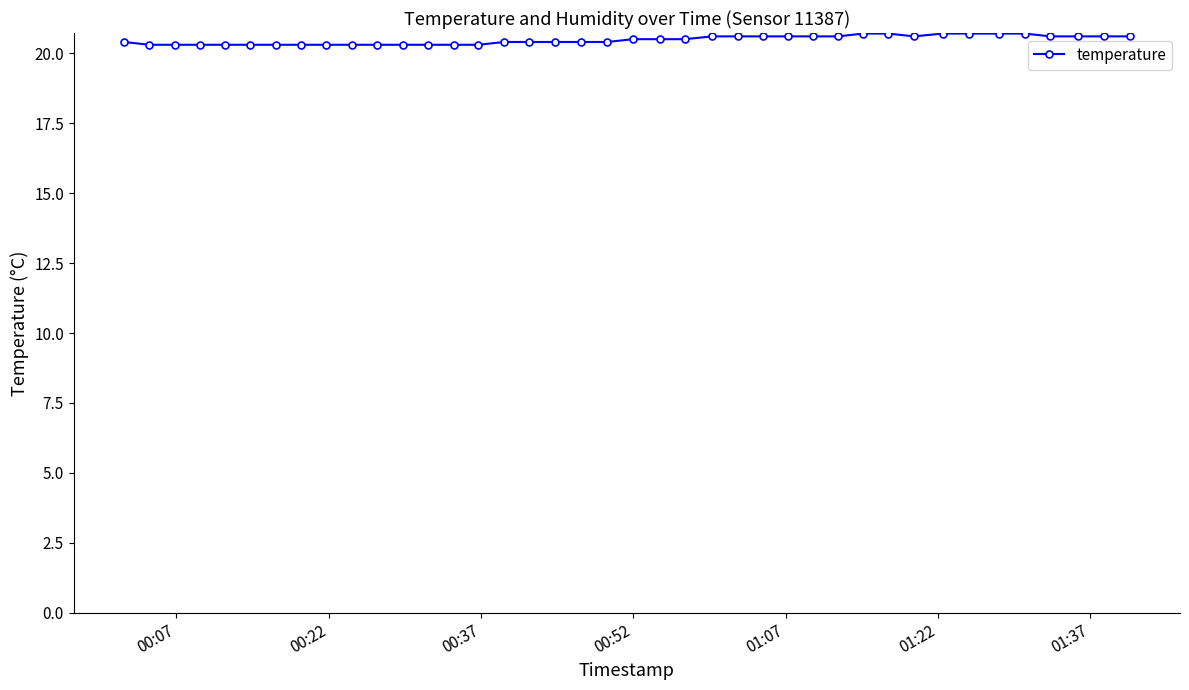

How many values are between 20 and 21?

40